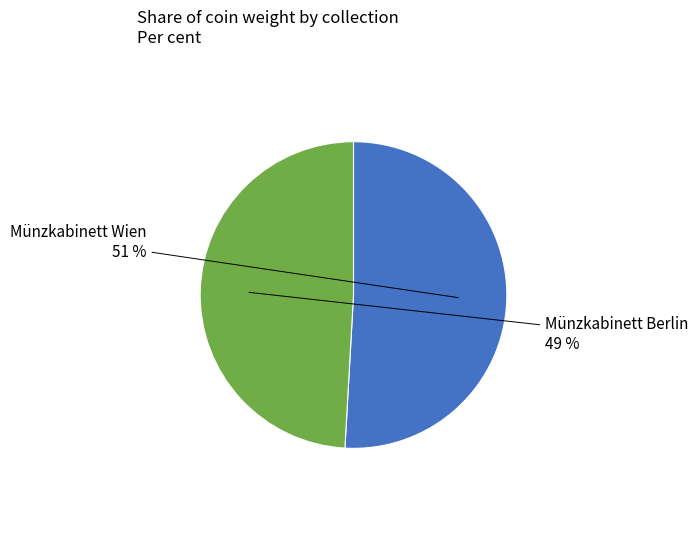

To the nearest percent, what is the average slice percentage?

50%